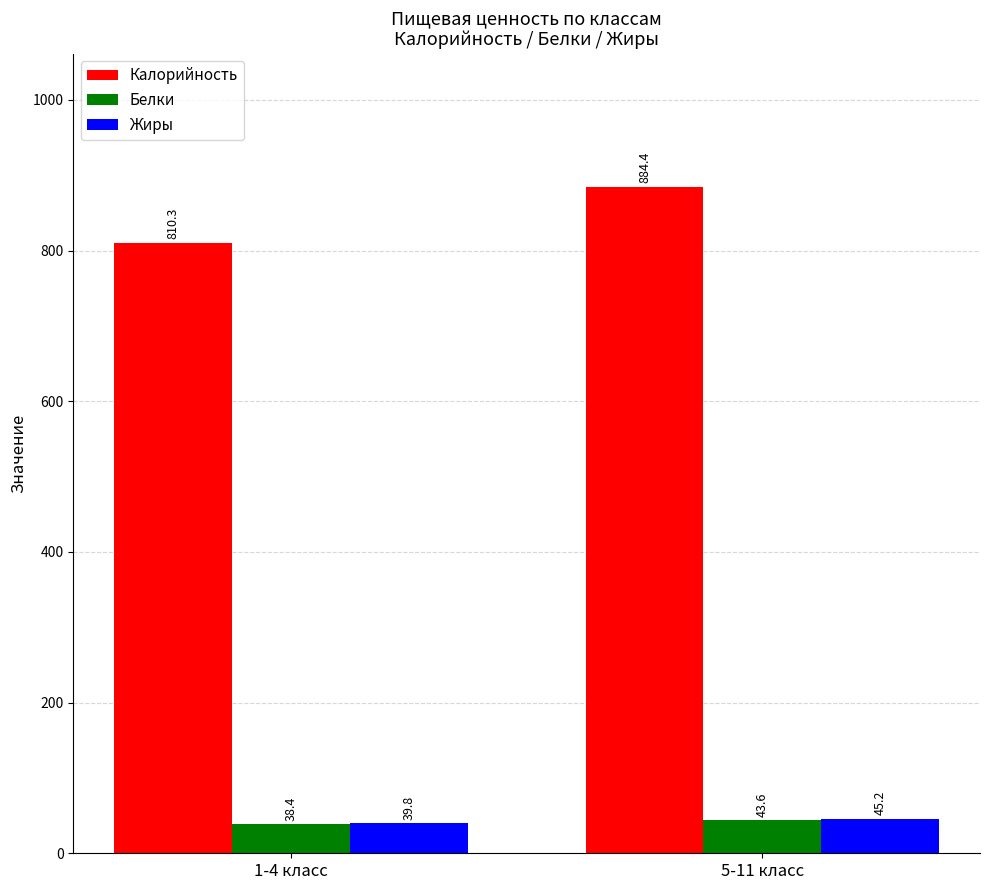

Between 1-4 класс and 5-11 класс, which series saw the biggest shift?

Калорийность